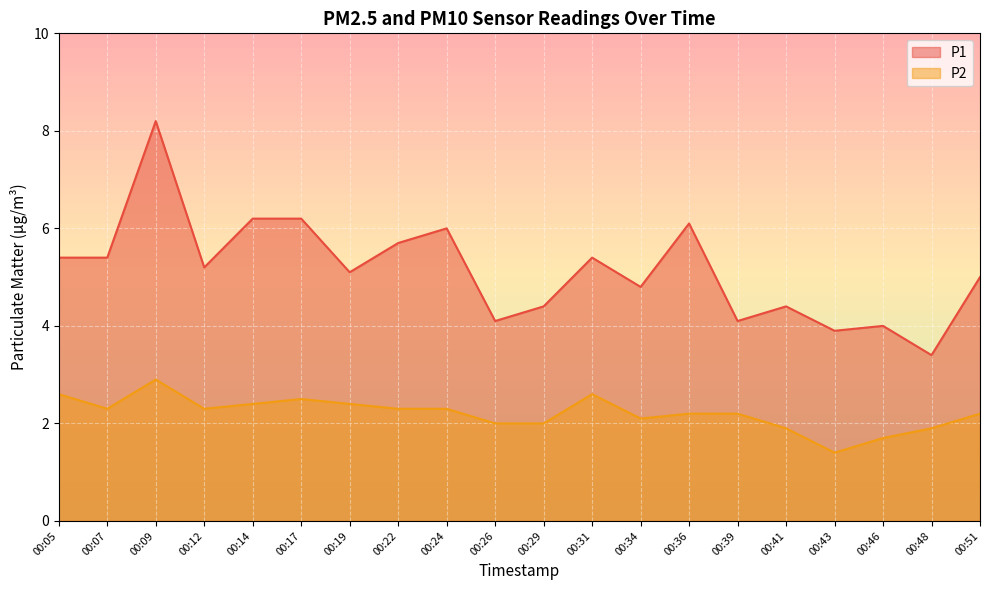

Which series has the largest range (max minus min)?

P1